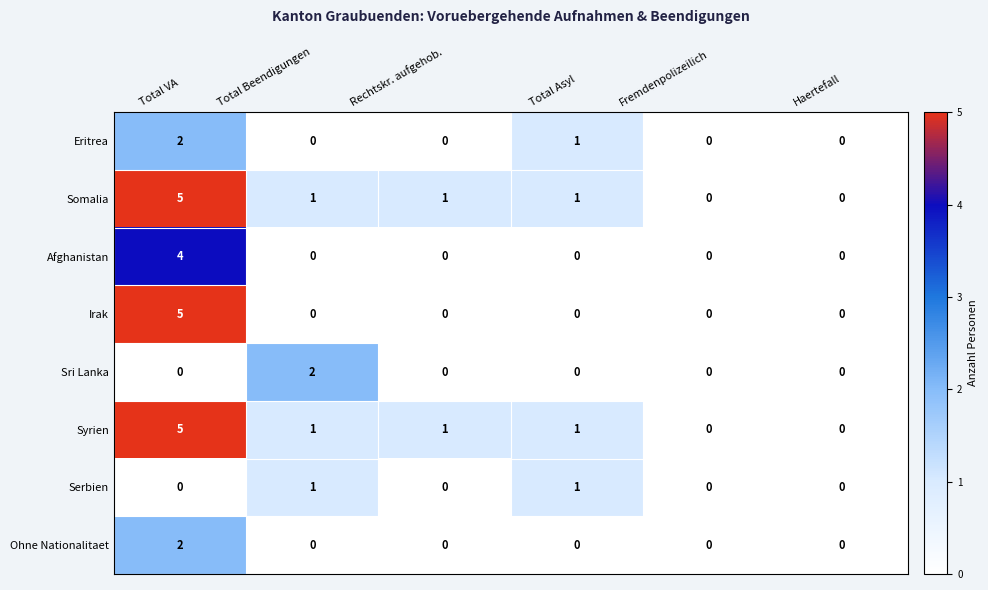

How many data points in Sri Lanka are above 0?

1